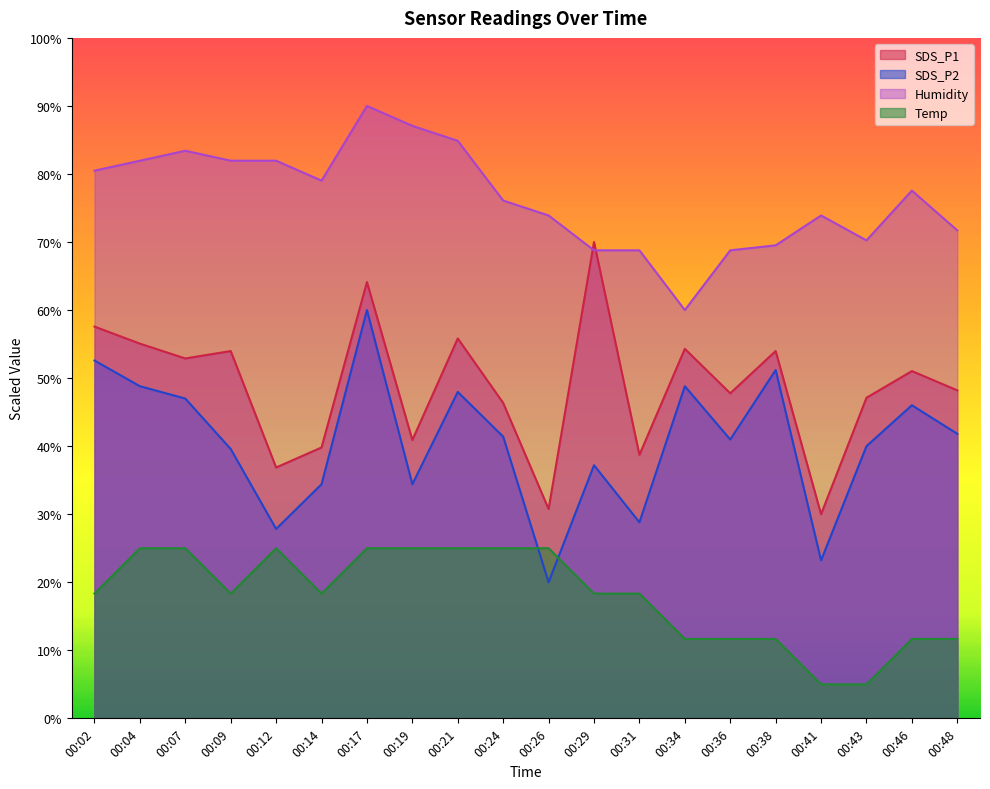

True or false: Humidity and Temp cross at least once.

False